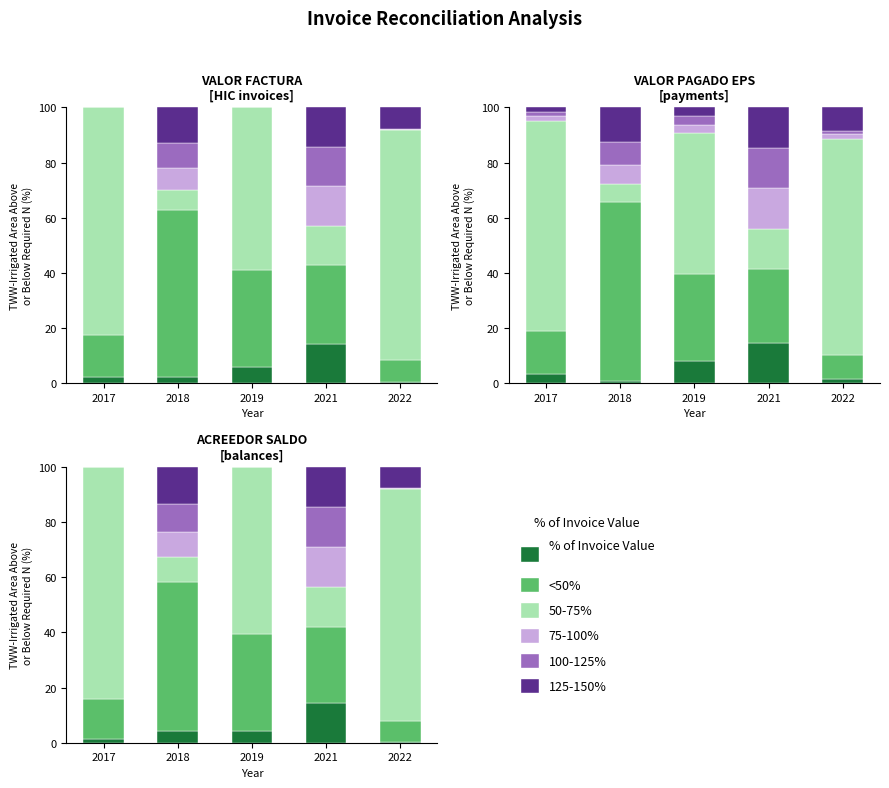

Is it true that 125-150% equals -9.3 at 2022?

False